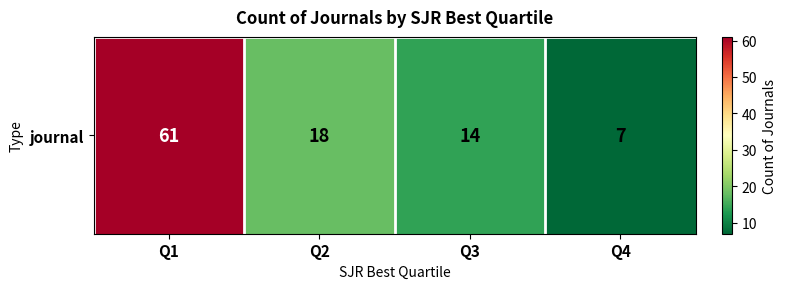

What is the sum of the values at Q2 and Q1?

79